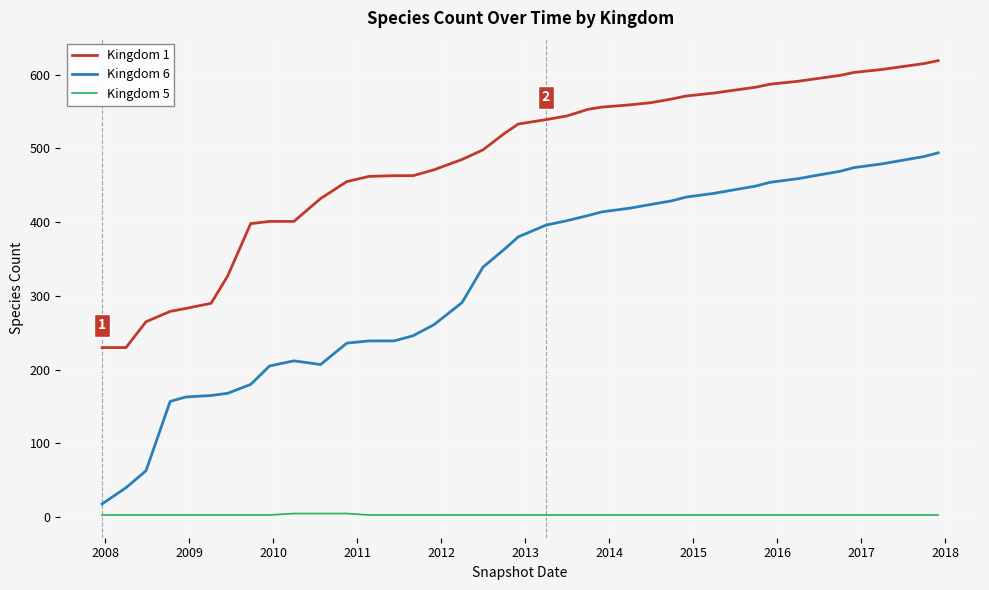

True or false: Kingdom 1 and Kingdom 5 intersect in this chart.

False